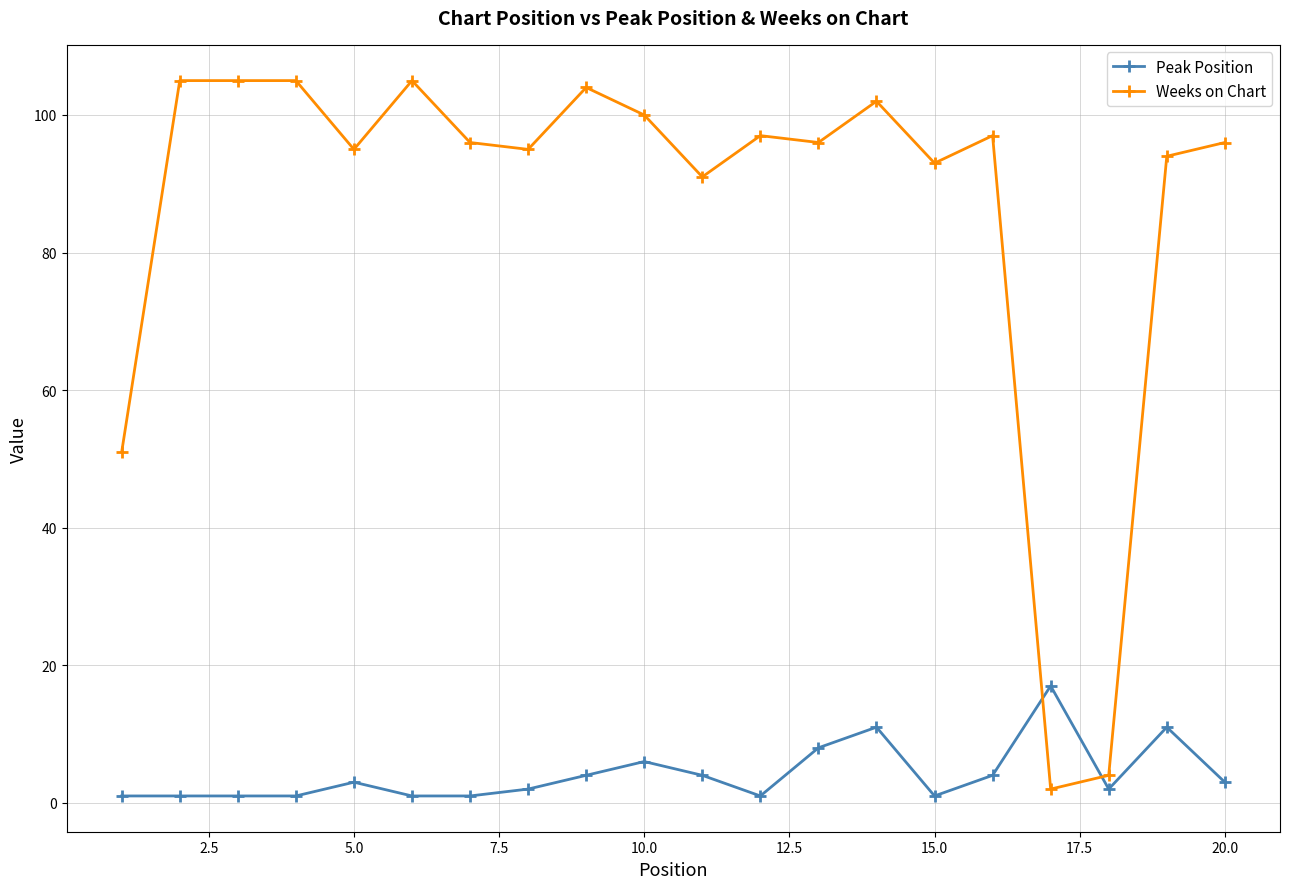

Which series has the largest total across all categories?

Weeks on Chart